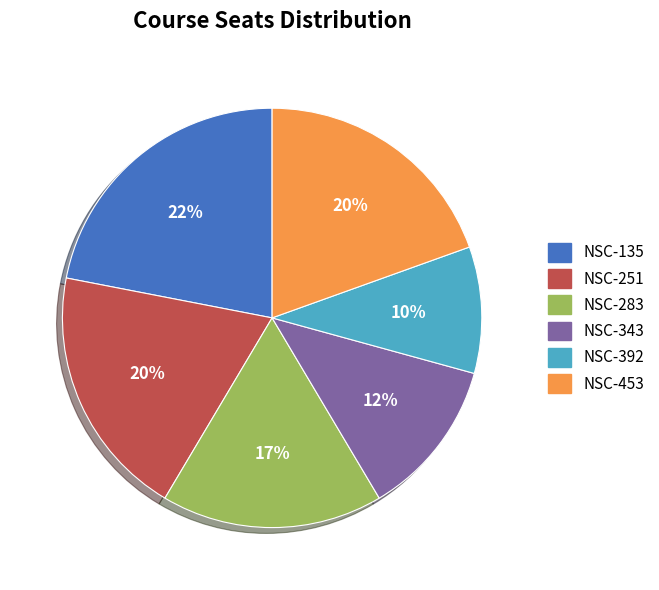

What is the largest slice in the pie chart?

NSC-135